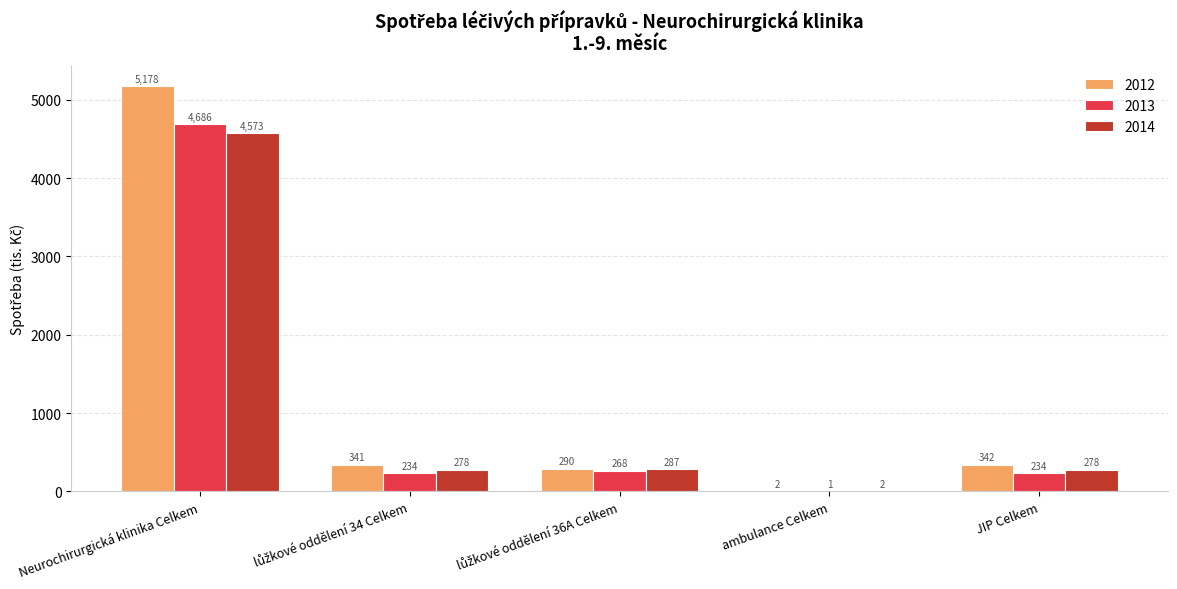

What are all the series names shown in the legend?

2012, 2013, 2014